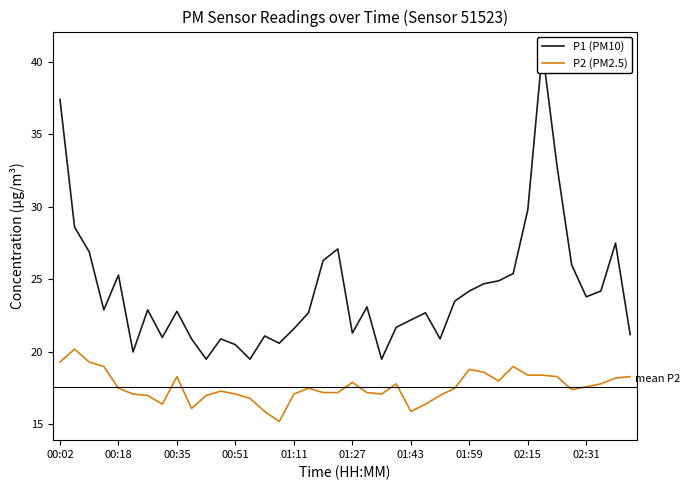

Rank the series by their average value, from lowest to highest.

P2 (PM2.5), P1 (PM10)